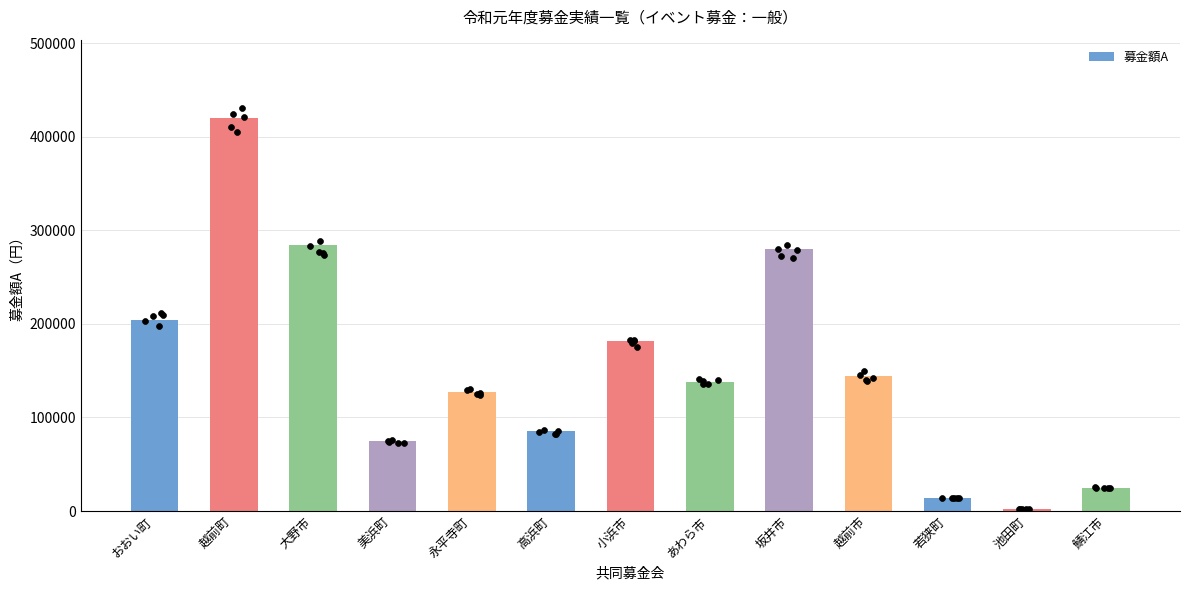

What is the ratio of the value at 美浜町 to the value at 小浜市?

0.4